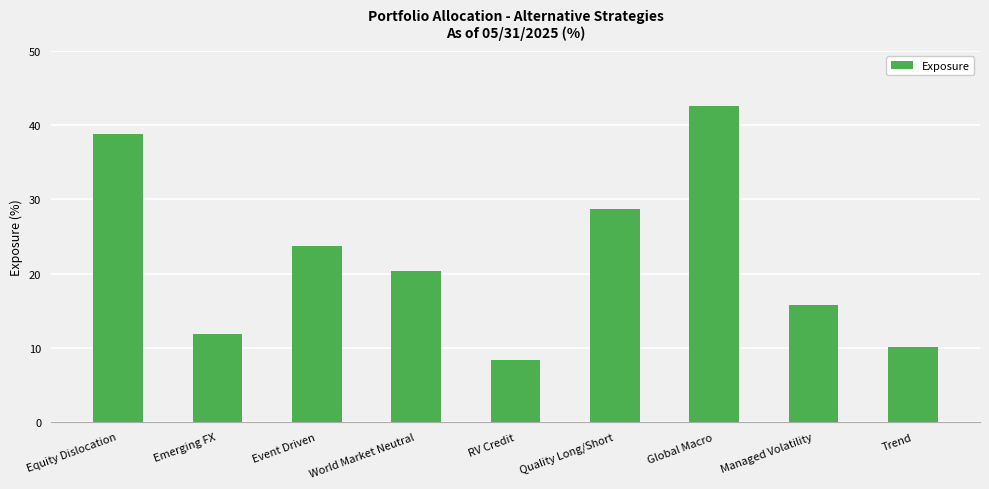

What is the label of the 8th bar from the left?

Managed Volatility